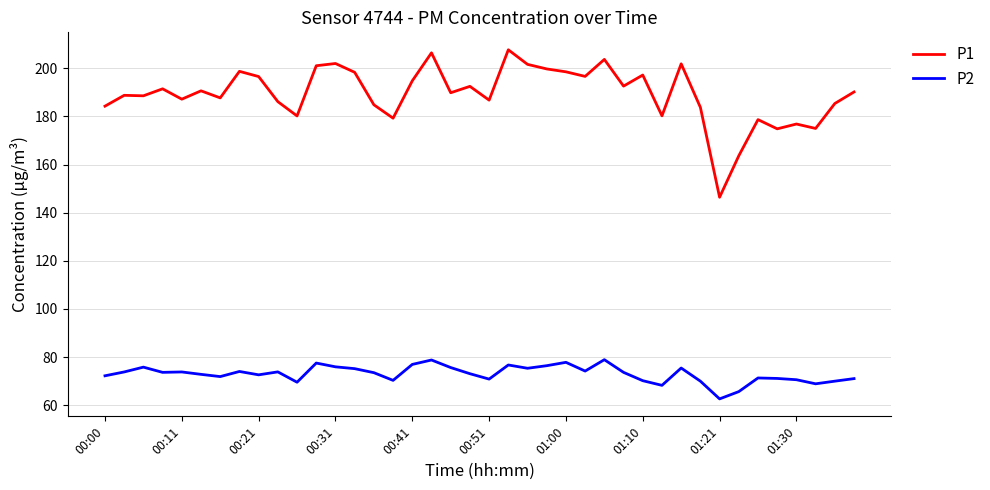

What is the maximum value shown in the chart?

207.7